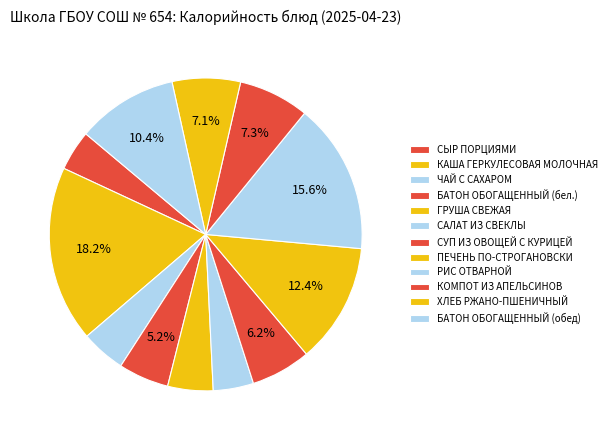

Do ПЕЧЕНЬ ПО-СТРОГАНОВСКИ and РИС ОТВАРНОЙ together represent more than half of the pie?

No